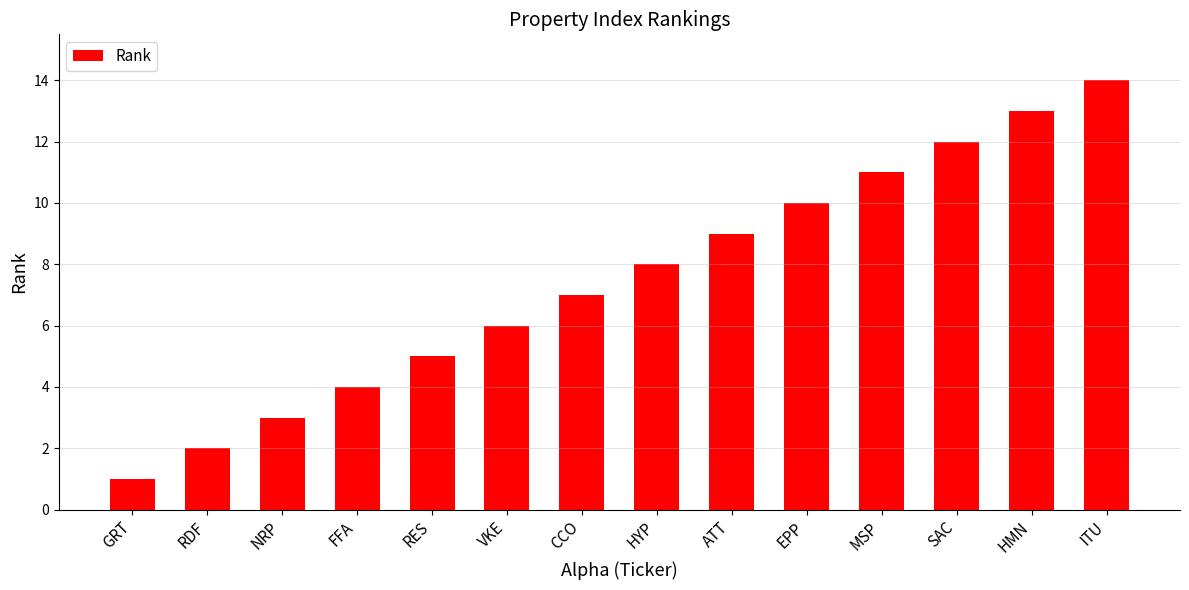

What is the change in value from GRT to CCO?

+6